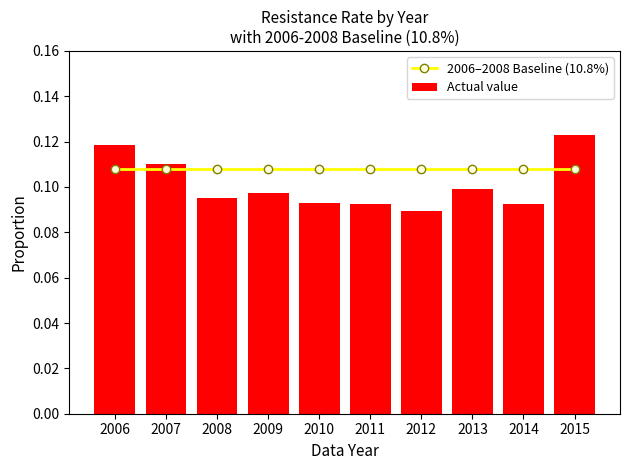

True or false: Actual value has a value of 0.0 at 2012.

False